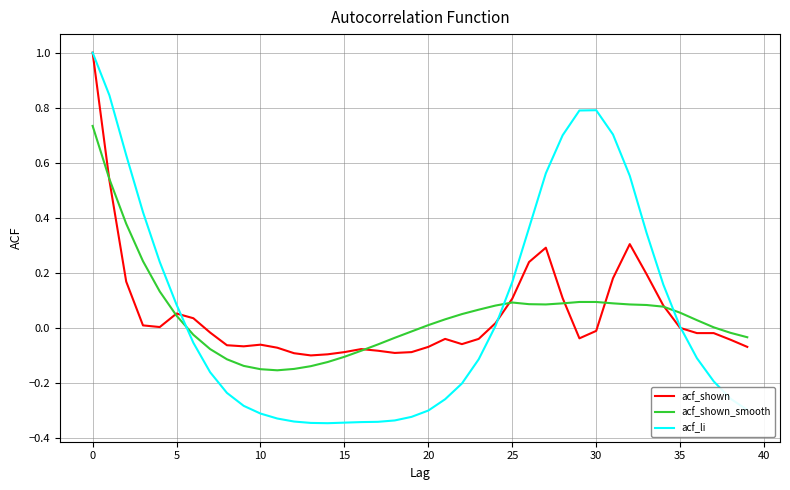

Which series ends up on top after the final intersection of acf_li and acf_shown?

acf_shown